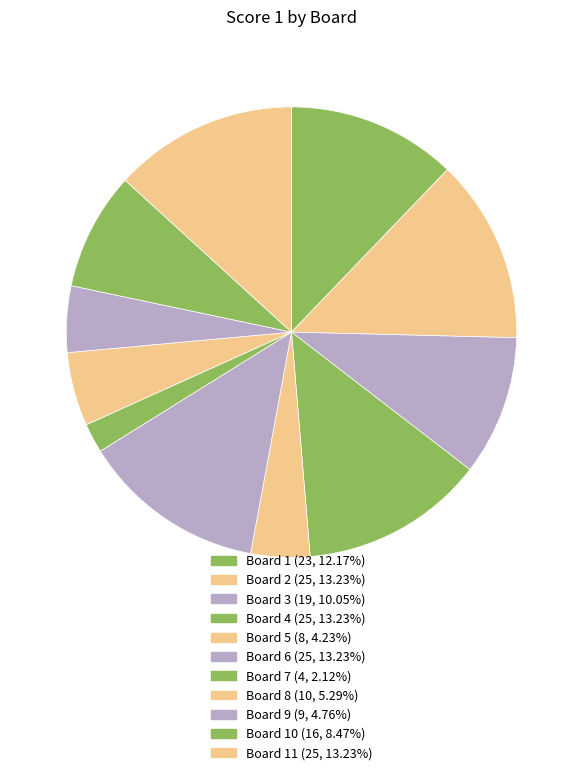

How many slices are in this pie chart?

11